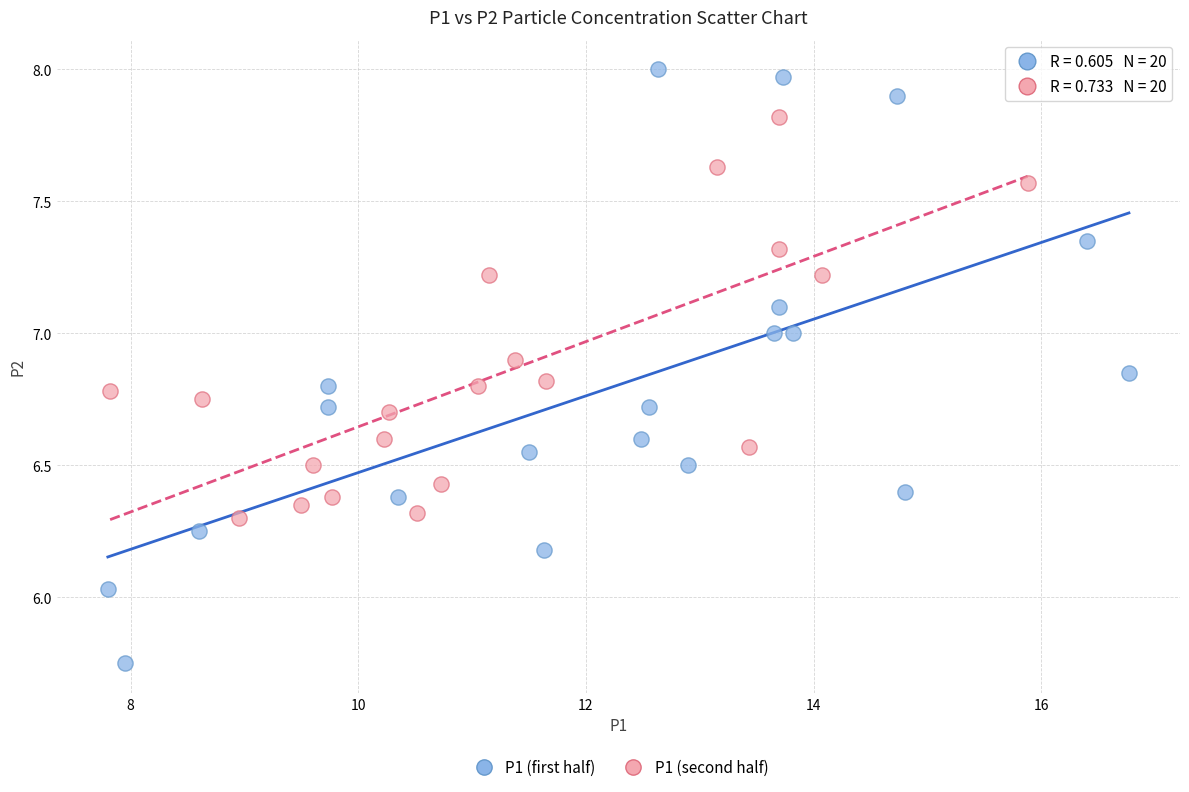

Which series reaches the minimum Y coordinate?

P1 (first half)